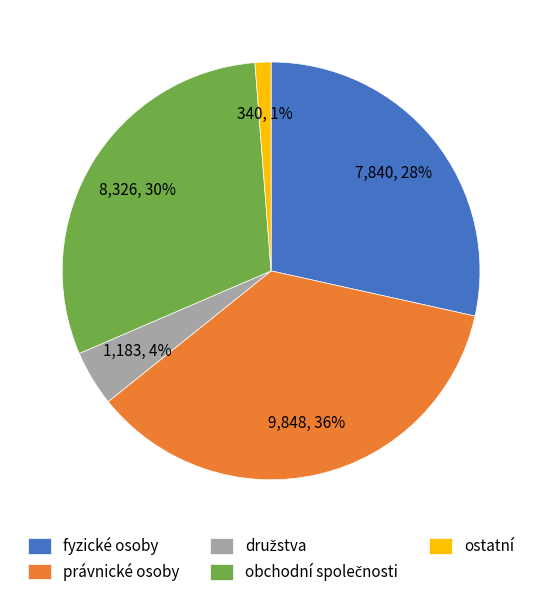

To the nearest percent, what is the difference between the largest and smallest slice percentages?

35%